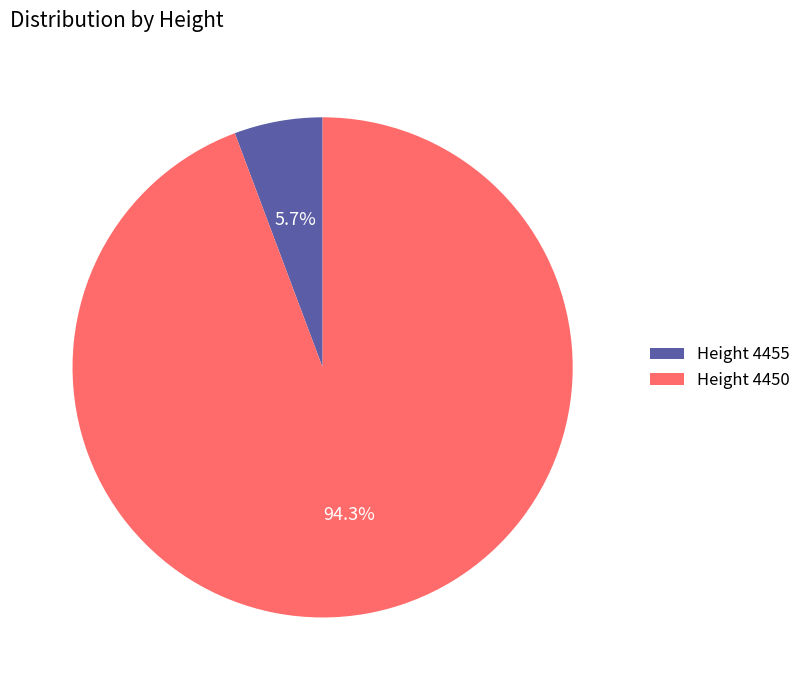

Approximately how many times larger is the value at Height 4450 compared to Height 4455?

16.5